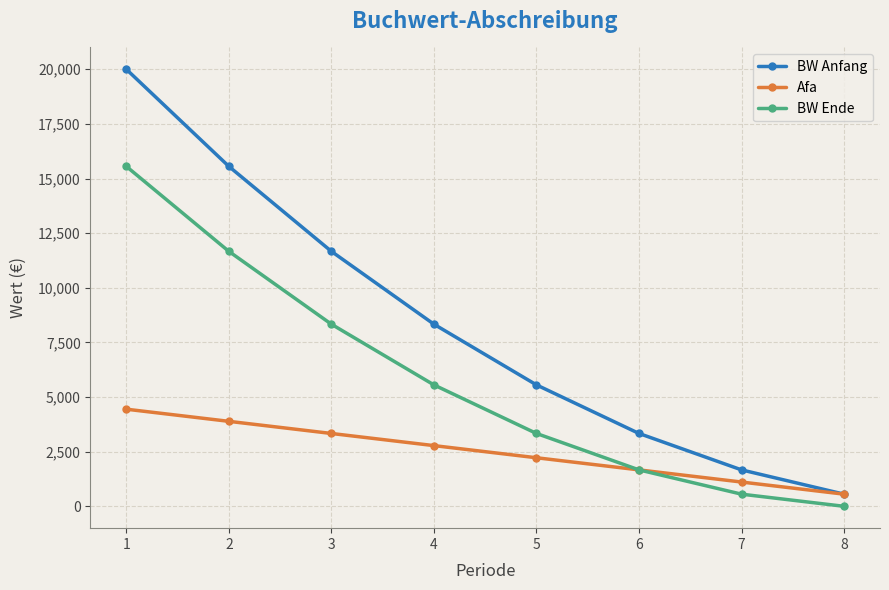

After their last crossing, which series has the higher values: BW Ende or Afa?

Afa